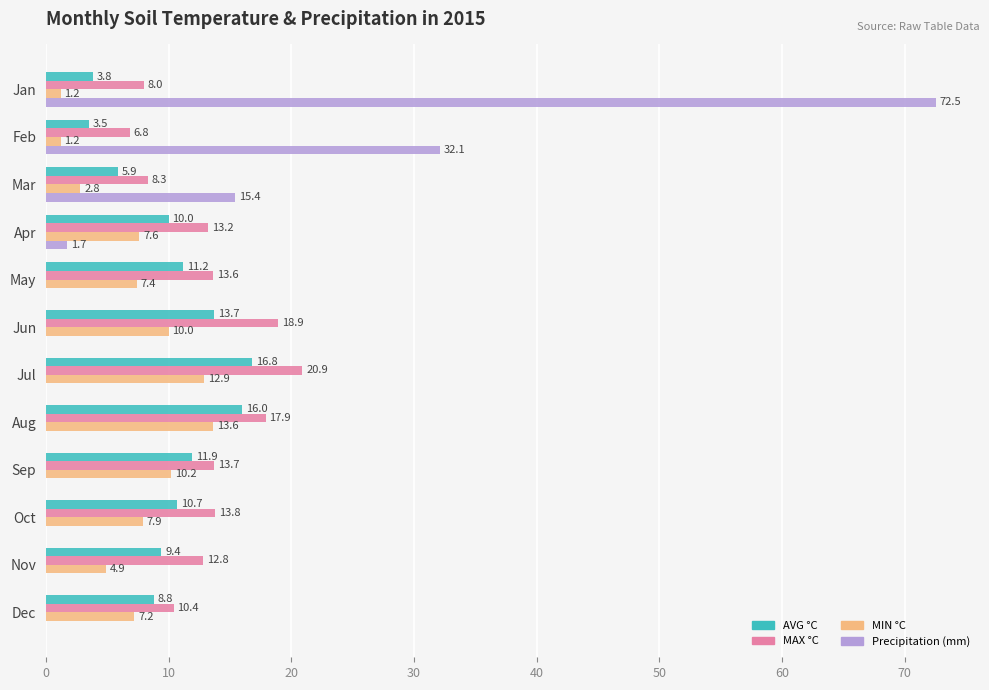

Which series has the largest total across all categories?

MAX °C